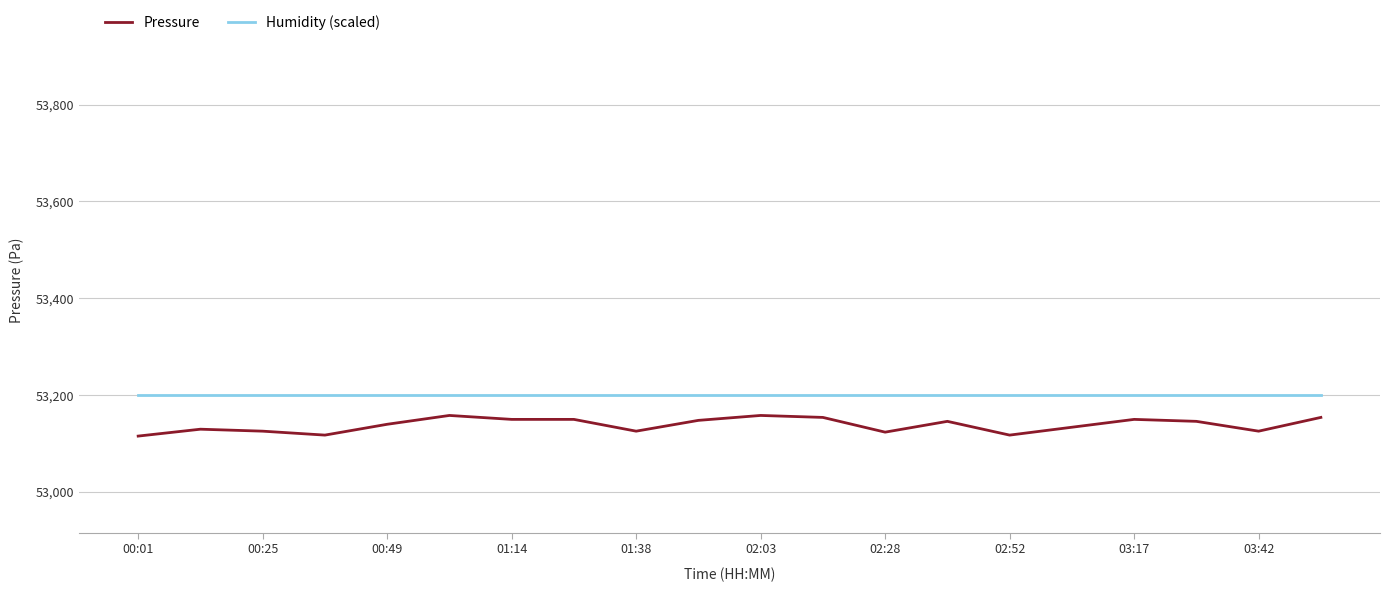

Is this an area chart (filled region under the line)?

No